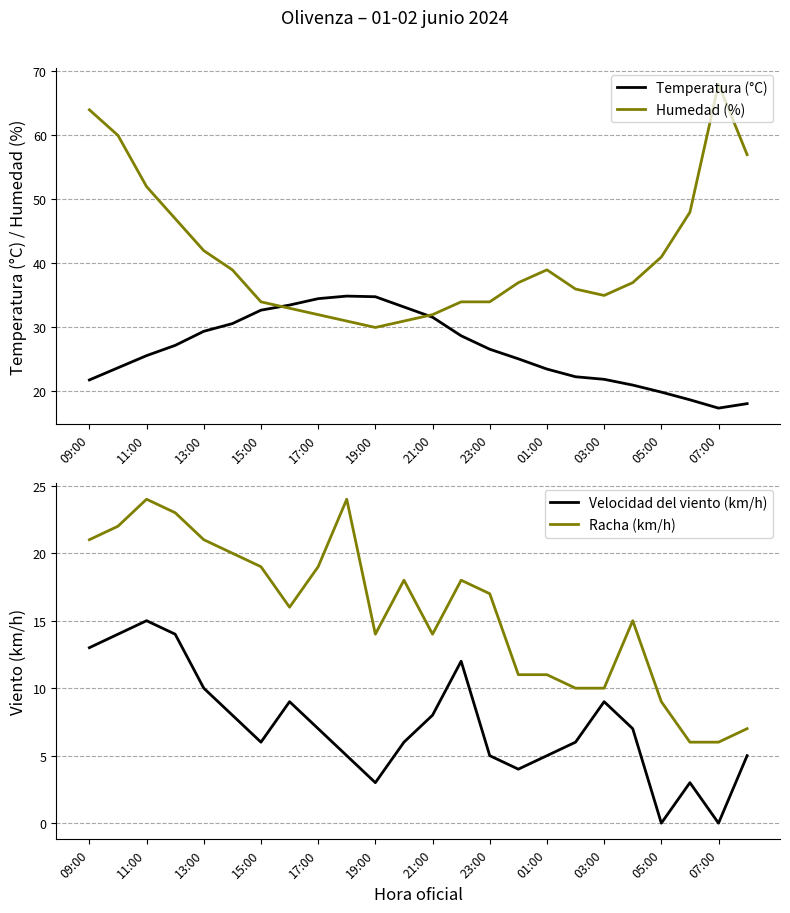

True or false: Velocidad del viento (km/h) and Racha (km/h) cross at least once.

False